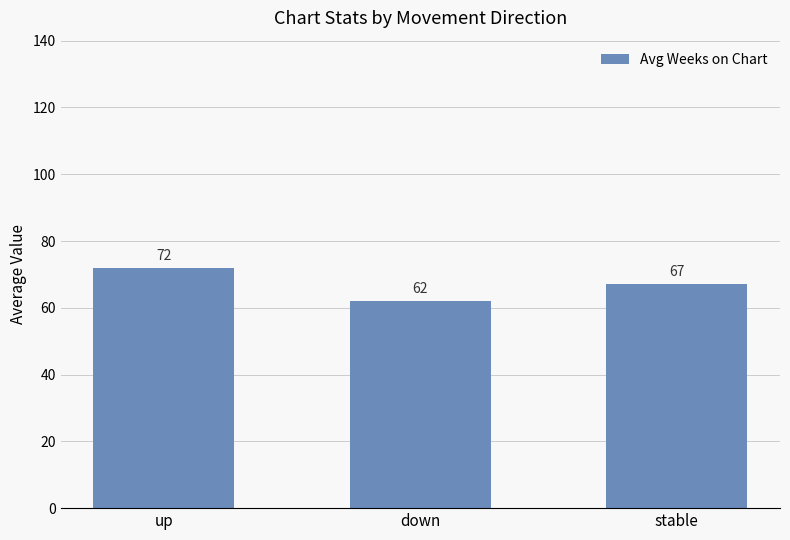

What is the ratio of the value at down to the value at up?

0.9